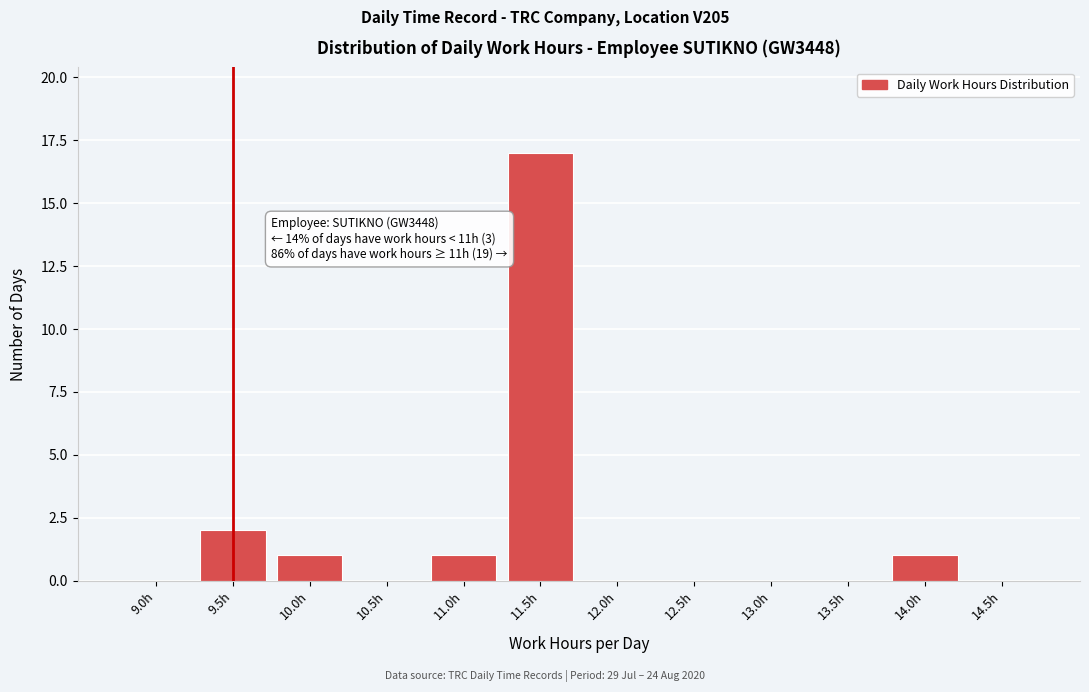

Reading left to right, extract all data points from this chart.

9.0h=0	9.5h=2	10.0h=1	10.5h=0	11.0h=1	11.5h=17	12.0h=0	12.5h=0	13.0h=0	13.5h=0	14.0h=1	14.5h=0